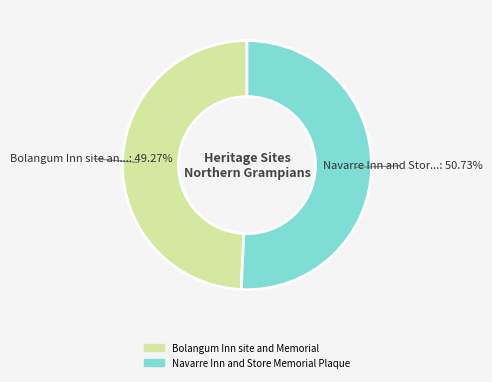

What percentage is the Navarre Inn and Store Memorial Plaque slice, to the nearest percent?

51%